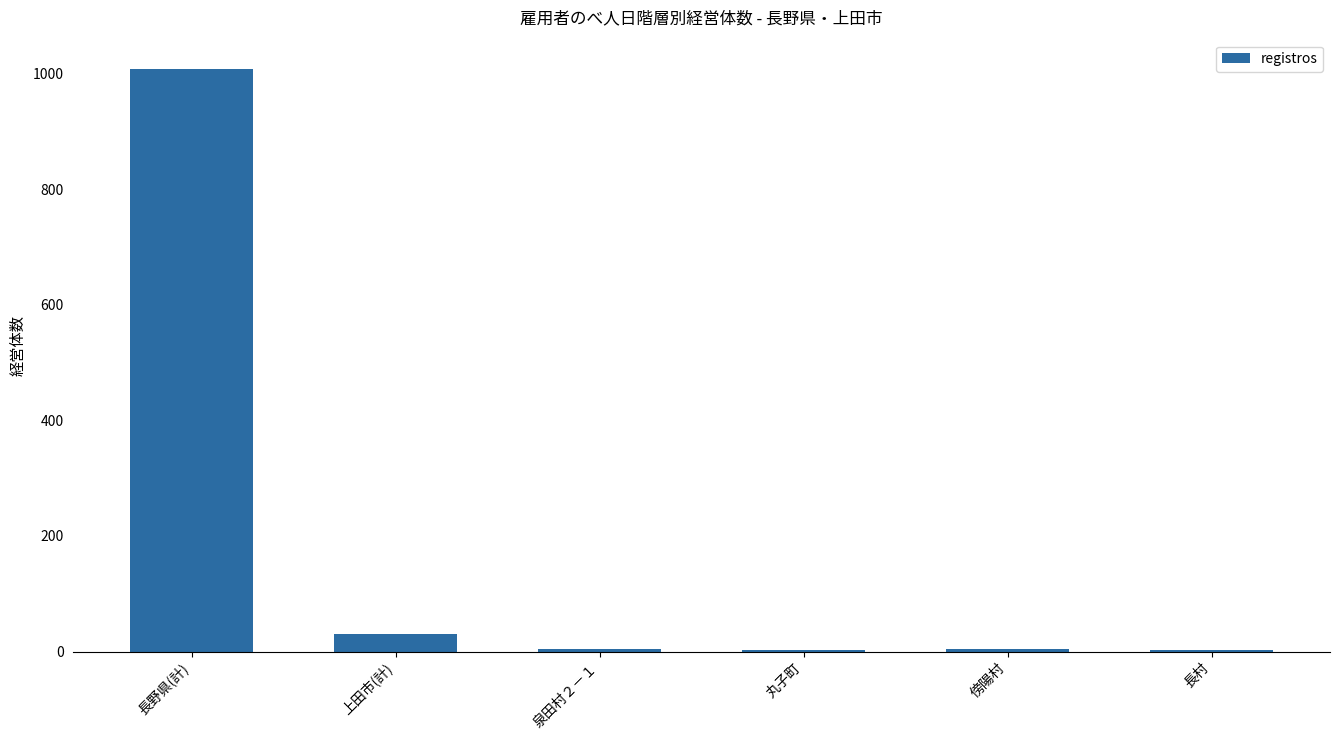

Are the bars grouped side by side (vs. stacked)?

No